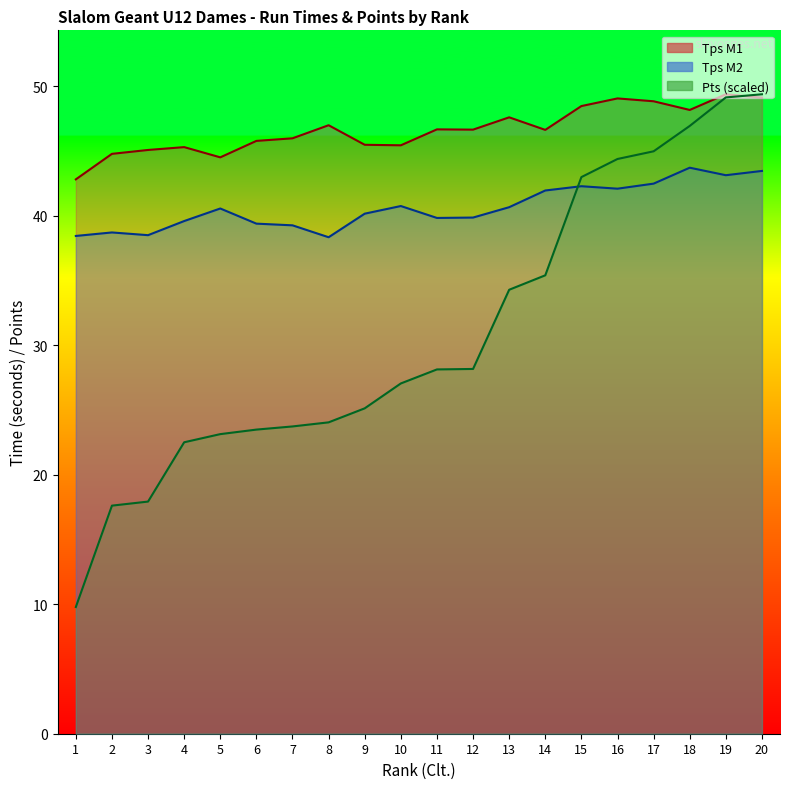

How many lines are shown in the chart?

3